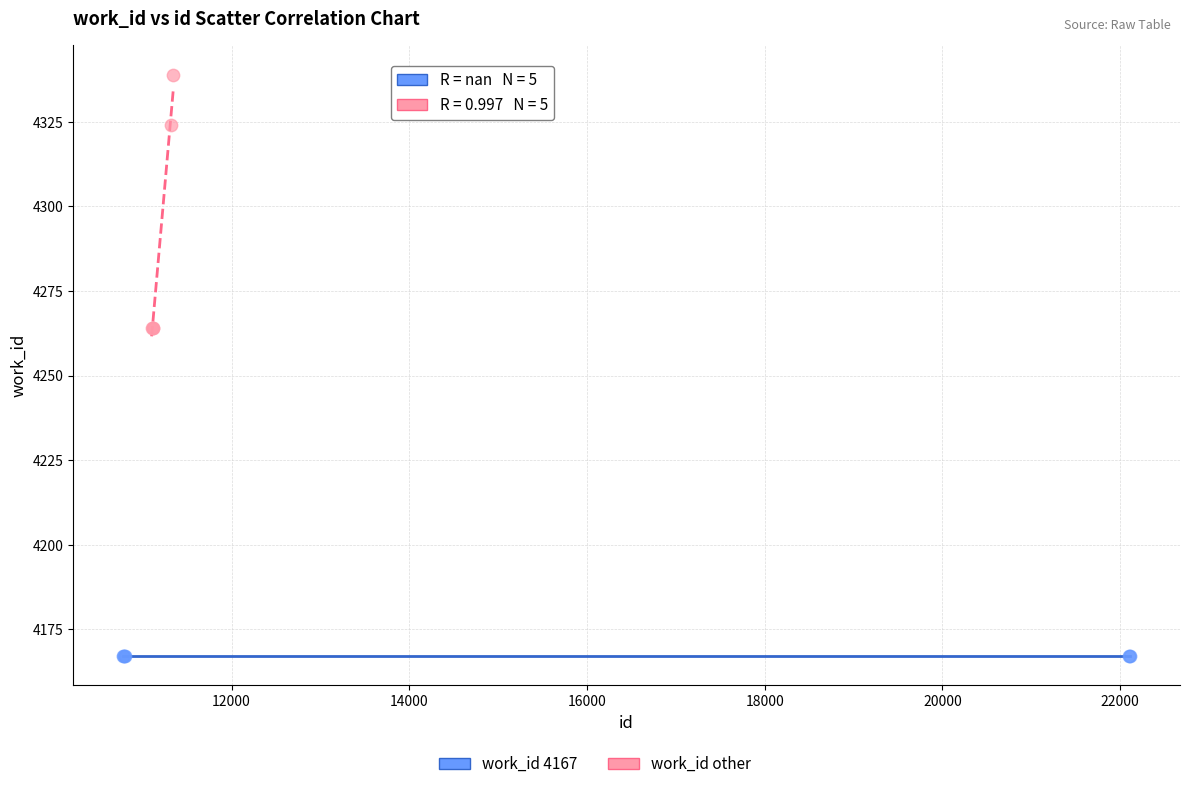

Which series contains the highest Y value?

work_id other